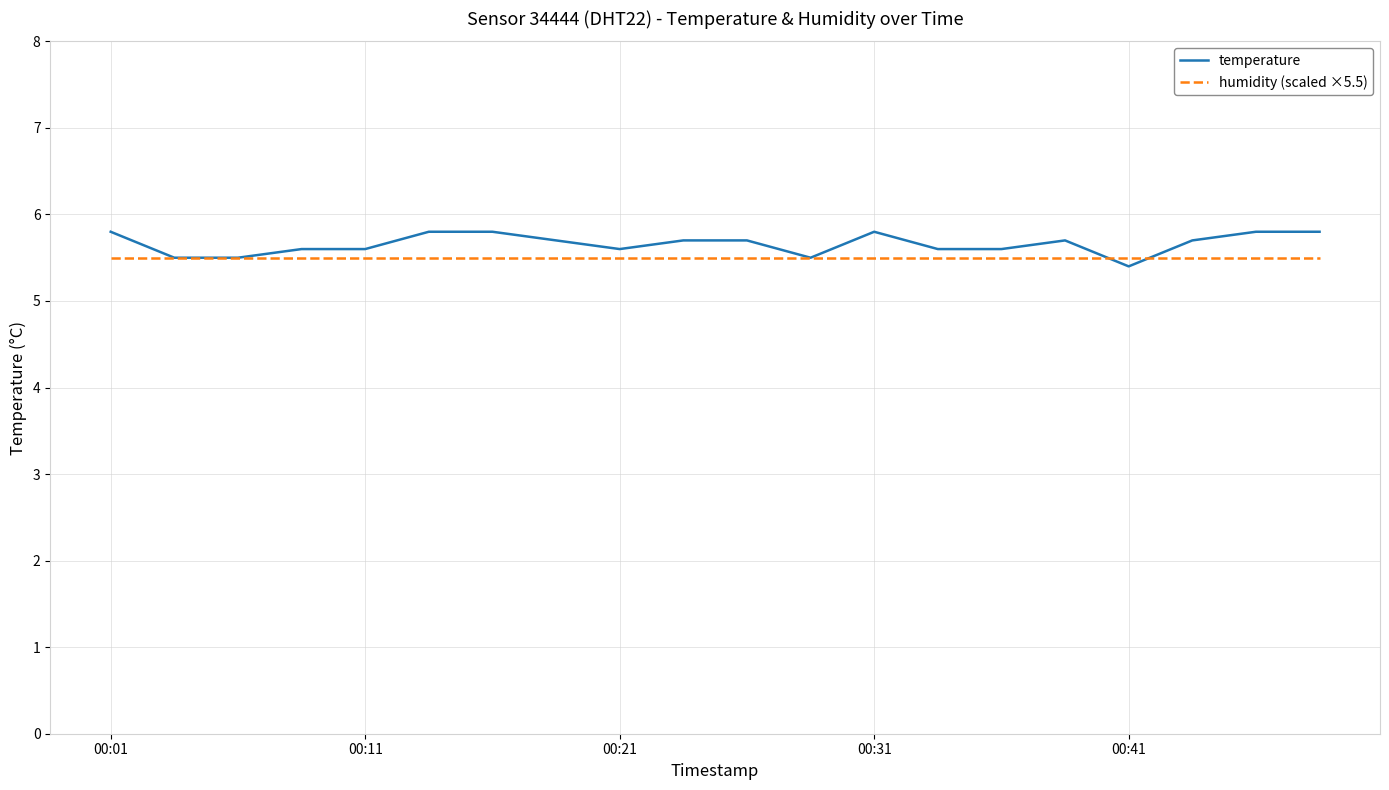

Which series has the largest range (max minus min)?

temperature